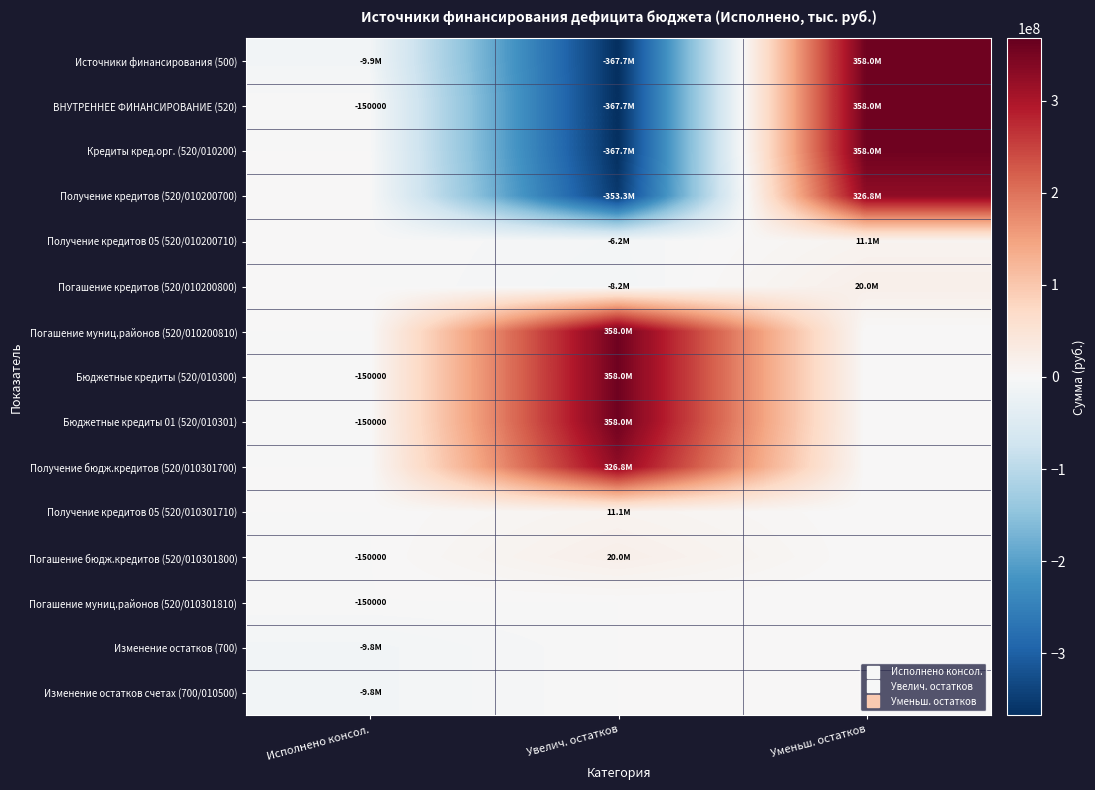

Rank the series by their maximum value, from lowest to highest.

Погашение муниц.районов (520/010301810), Изменение остатков (700), Изменение остатков счетах (700/010500), Получение кредитов 05 (520/010200710), Получение кредитов 05 (520/010301710), Погашение кредитов (520/010200800), Погашение бюдж.кредитов (520/010301800), Получение кредитов (520/010200700), Получение бюдж.кредитов (520/010301700), Источники финансирования (500), ВНУТРЕННЕЕ ФИНАНСИРОВАНИЕ (520), Кредиты кред.орг. (520/010200), Погашение муниц.районов (520/010200810), Бюджетные кредиты (520/010300), Бюджетные кредиты 01 (520/010301)